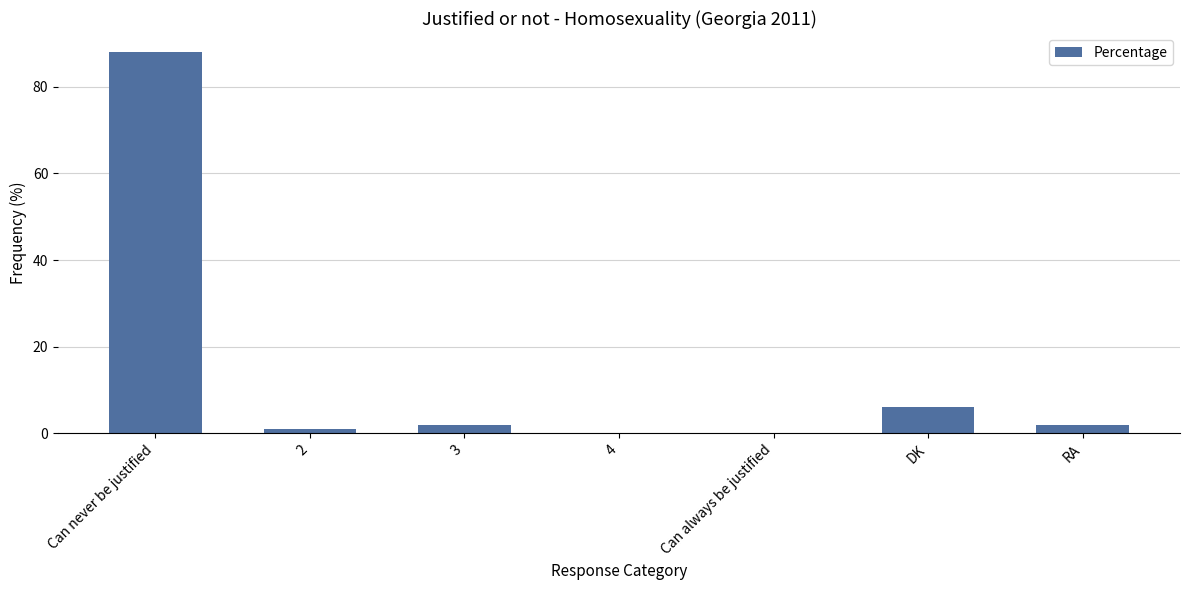

The chart shows a value of 88 at Can never be justified. True or false?

True